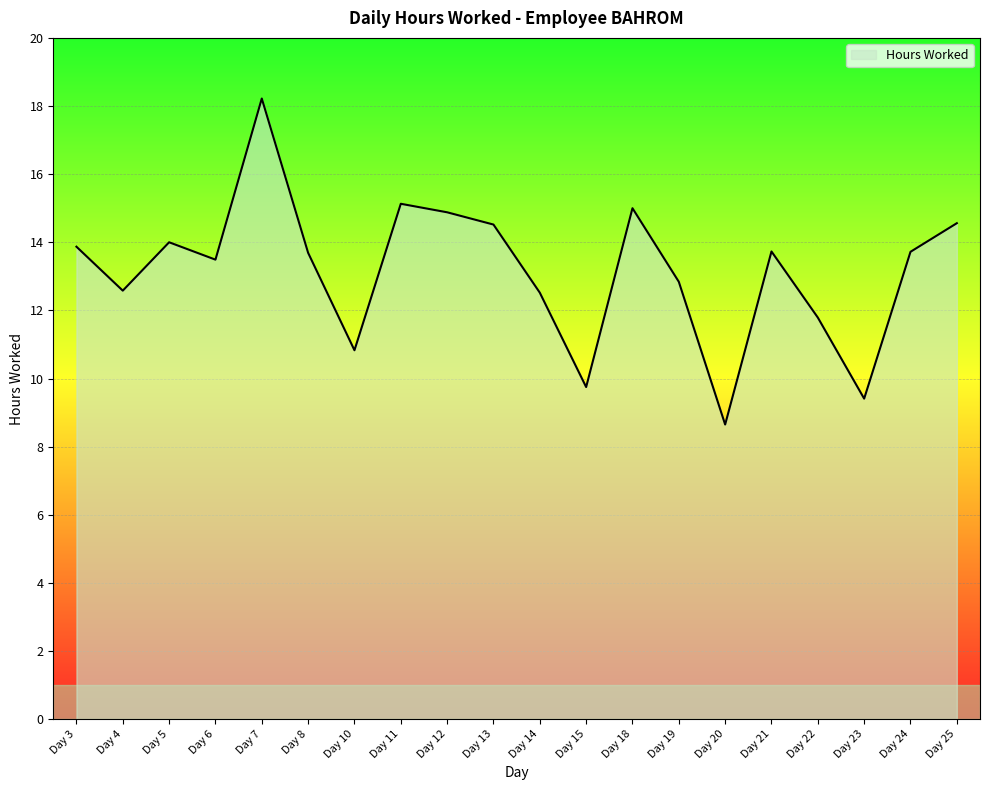

True or false: the data has more than 1 interior local peaks.

True